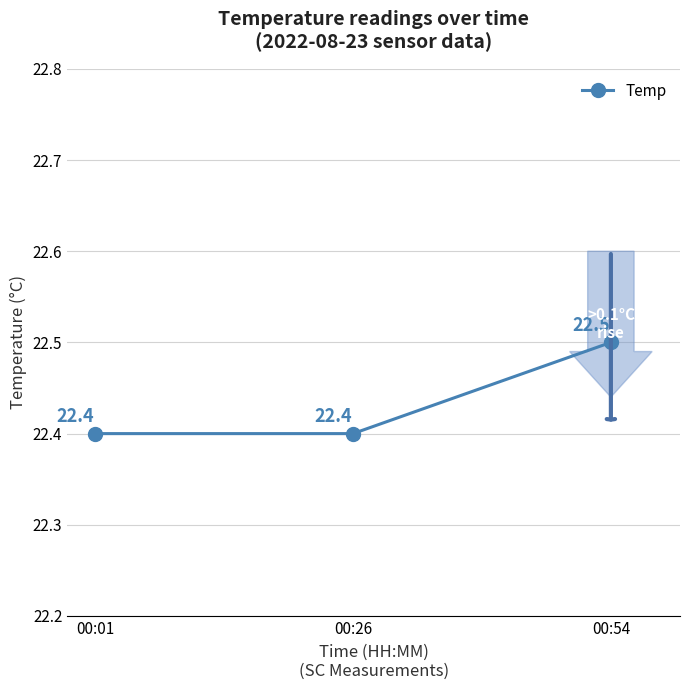

What is the maximum value shown in the chart?

22.5